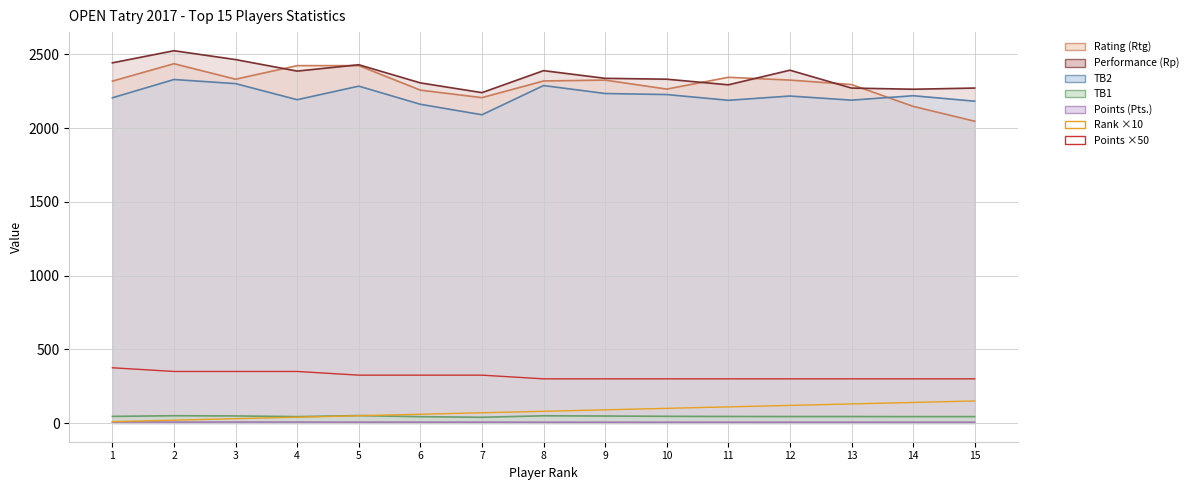

What is the minimum value shown in the chart?

10